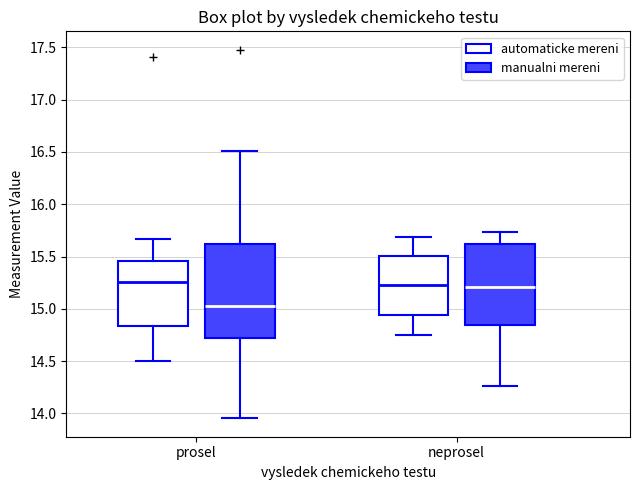

Reading left to right, read every box against the y-axis: the position of its median line, the range the box covers, and the ends of its whiskers. The values are not printed on the chart, so give them approximately, as read against the axis.

prosel (automaticke mereni): median 15.25, box 14.85 to 15.45, whiskers 14.50 to 15.65
prosel (manualni mereni): median 15.05, box 14.70 to 15.60, whiskers 13.95 to 16.50
neprosel (automaticke mereni): median 15.25, box 14.95 to 15.50, whiskers 14.75 to 15.70
neprosel (manualni mereni): median 15.20, box 14.85 to 15.60, whiskers 14.25 to 15.75